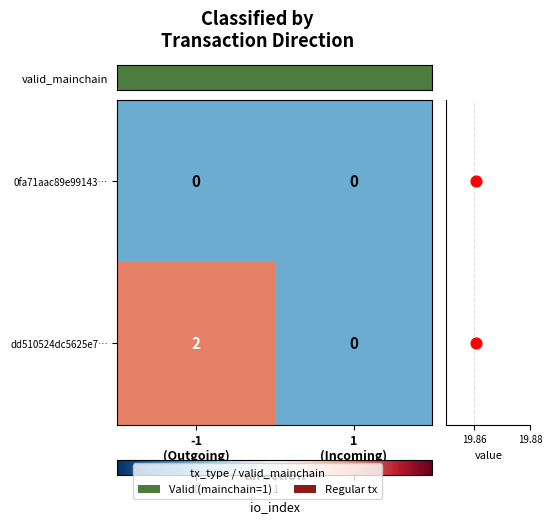

Which series changed the most between -1 (Outgoing) and 1 (Incoming)?

dd510524dc5625e7…